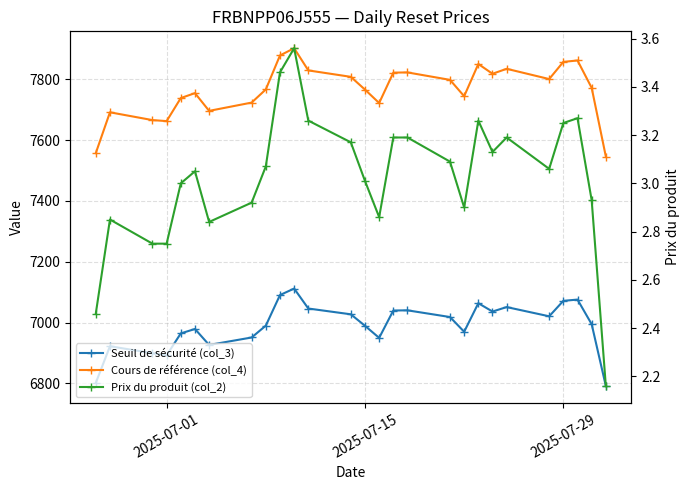

True or false: Cours de référence (col_4) and Prix du produit (col_2) cross at least once.

False